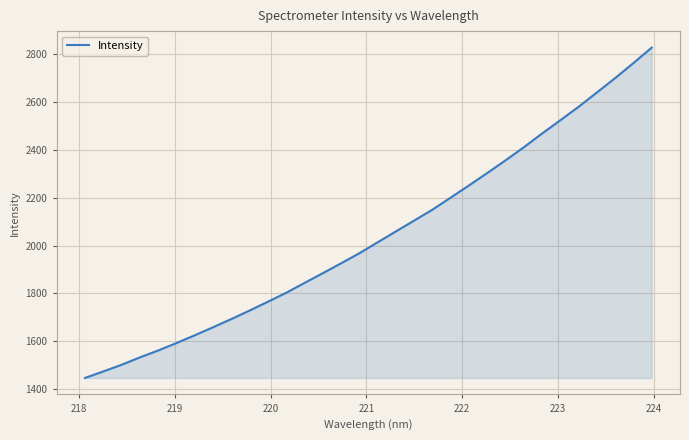

What is the difference between the maximum and minimum values?

1381.0